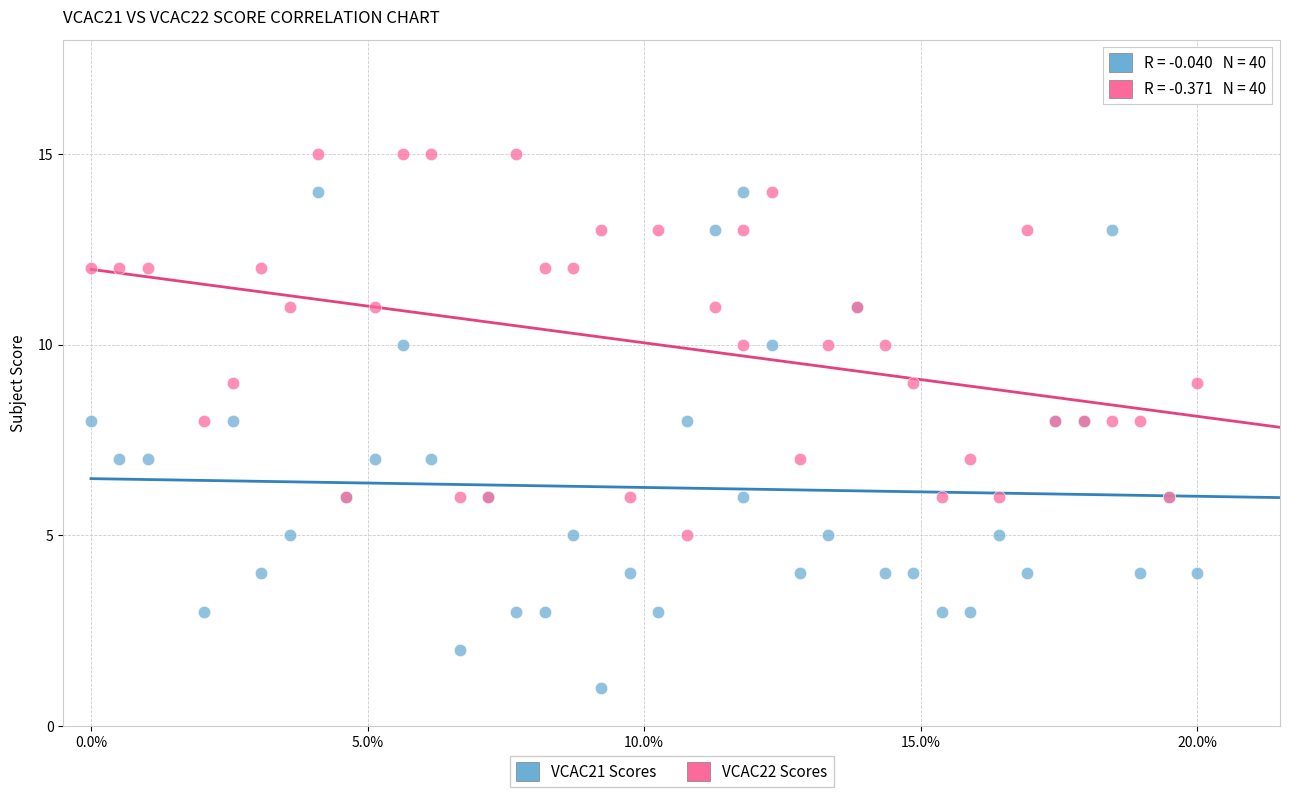

Which series has the widest spread of Y values?

VCAC21 Scores